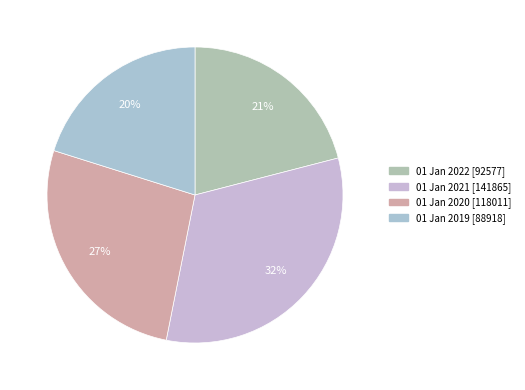

How many segments does this pie chart have?

4